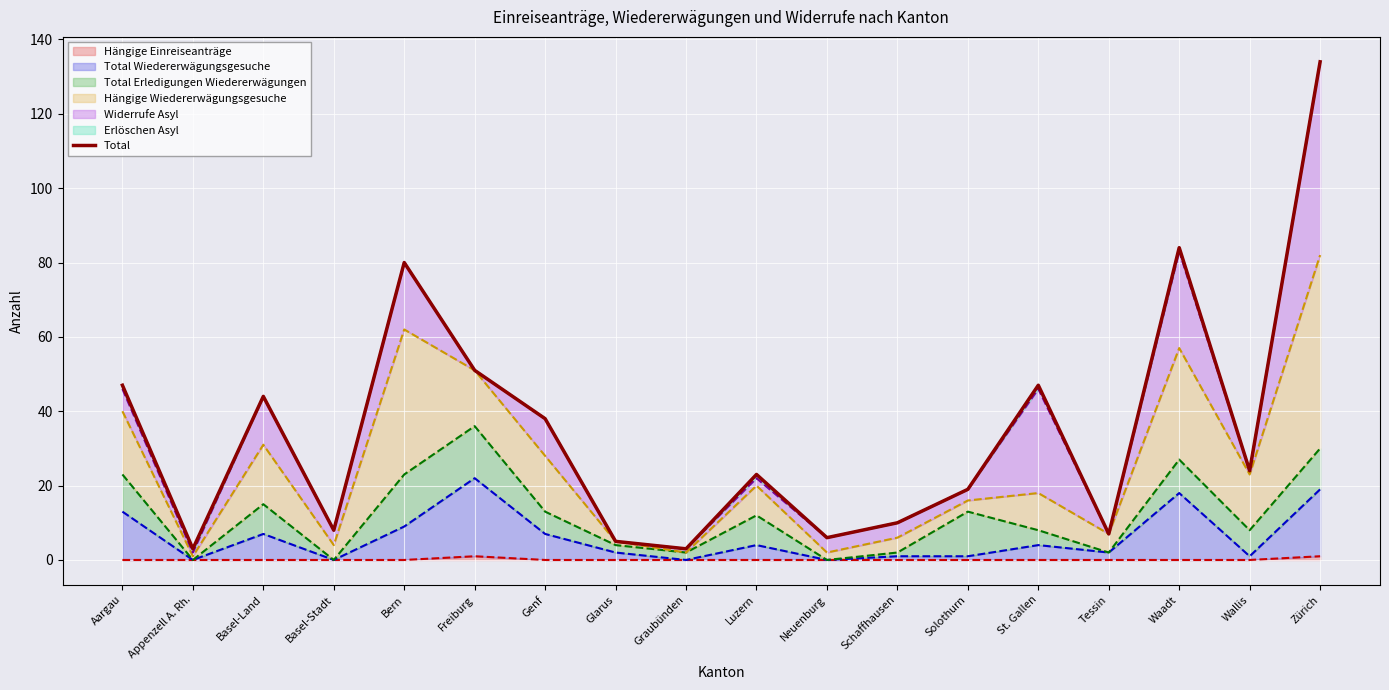

Which category has the highest value across all series?

Zürich